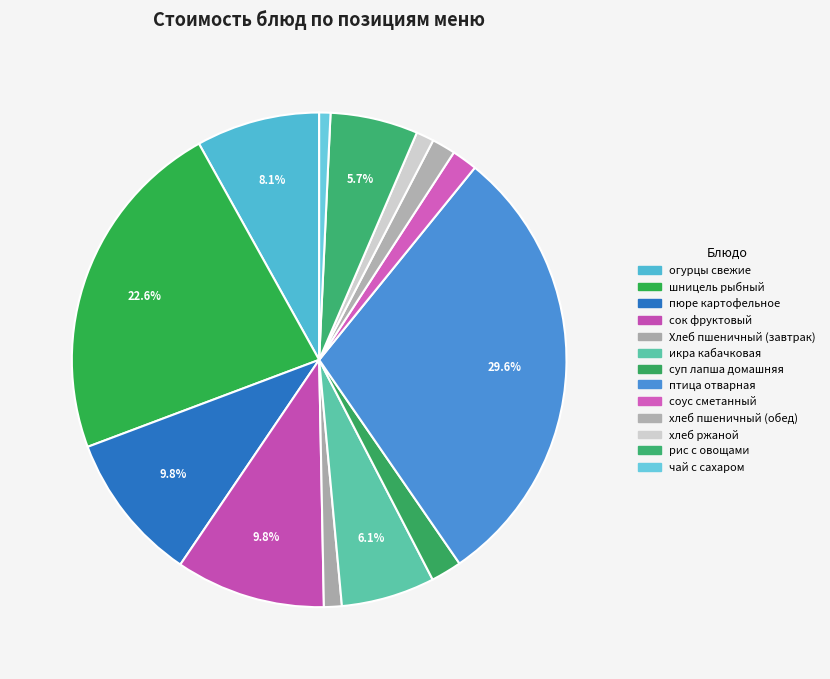

How many segments does this pie chart have?

13